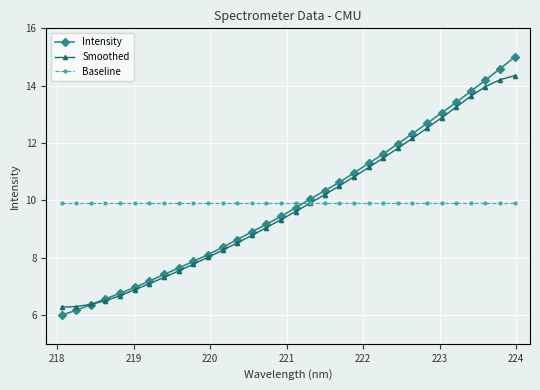

Which series has the largest range (max minus min)?

Intensity